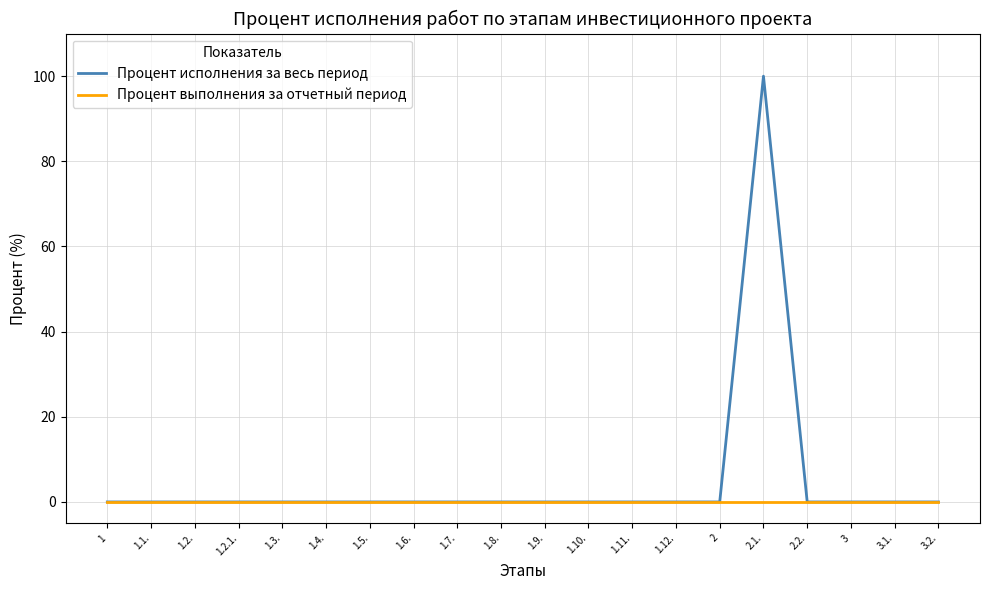

What position from the right is 2?

6